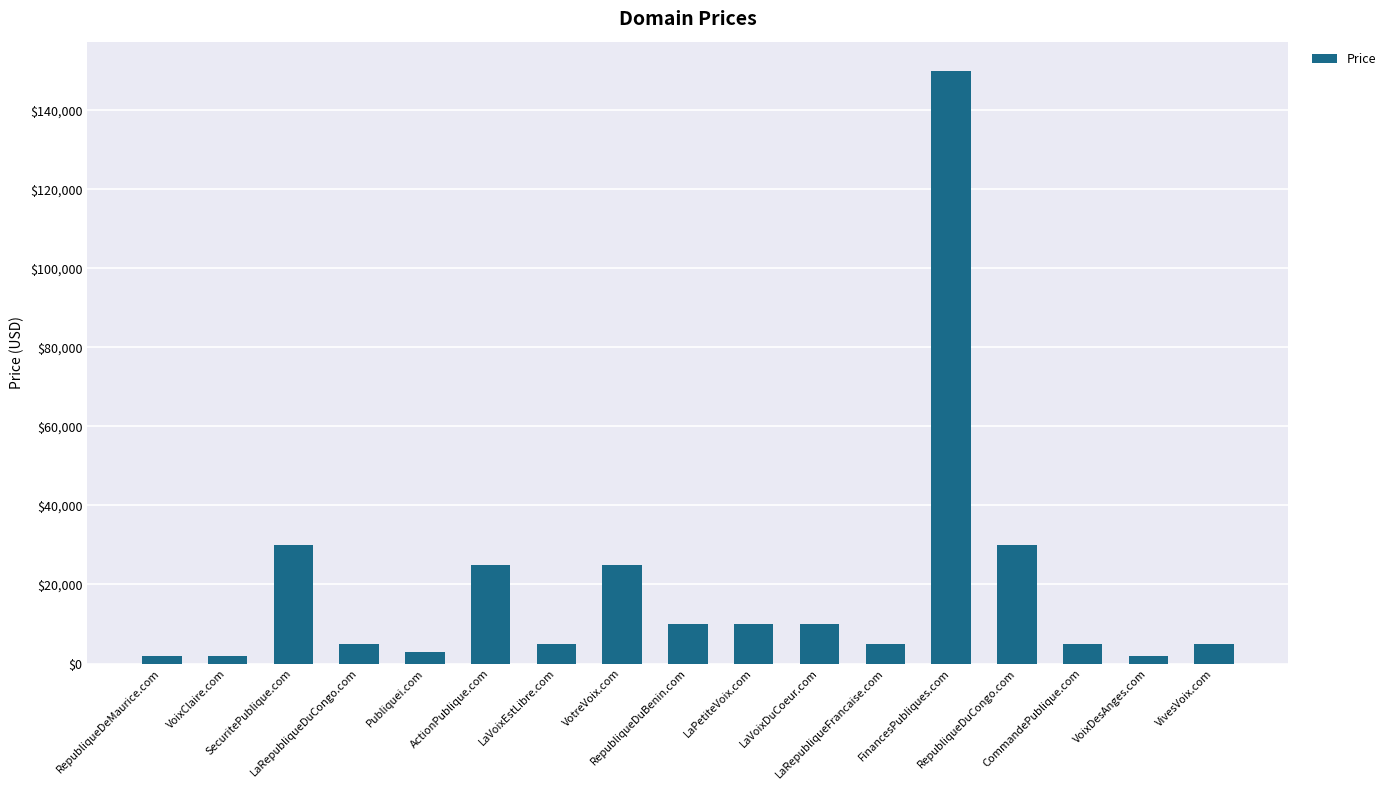

Approximately how many times larger is the value at RepubliqueDuCongo.com compared to LaRepubliqueDuCongo.com?

6.1